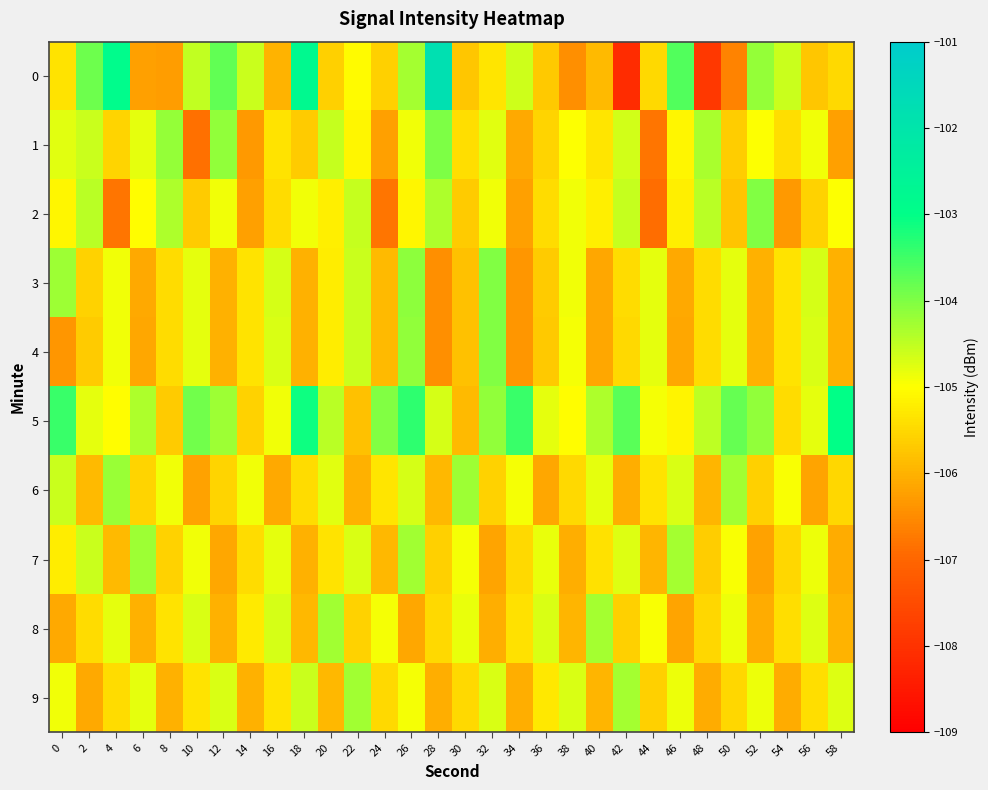

Between 16 and 56, which is larger?

56